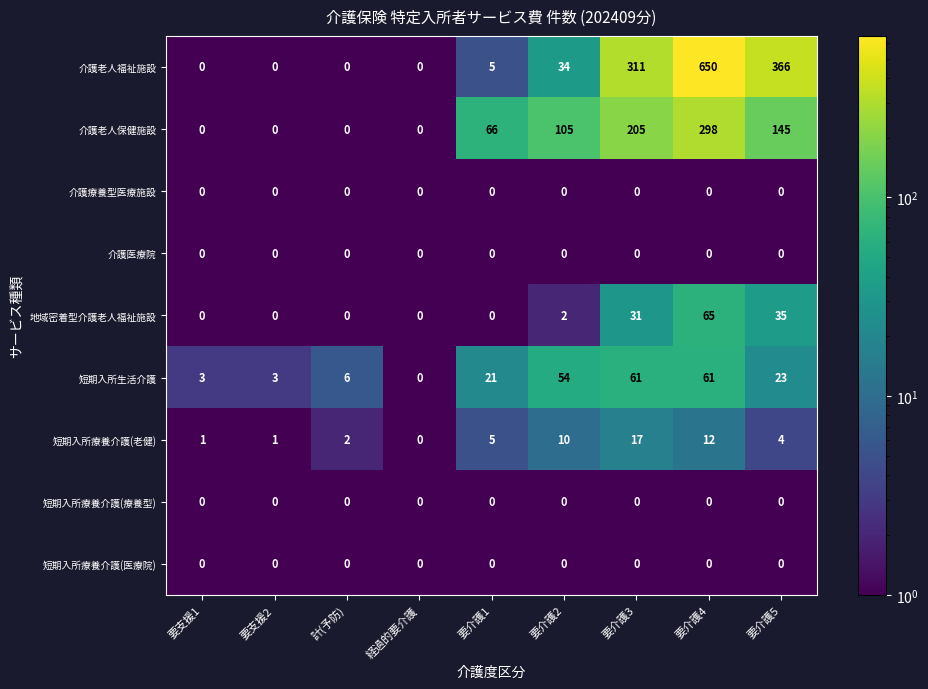

What is the sum of all 介護老人福祉施設 values?

1366